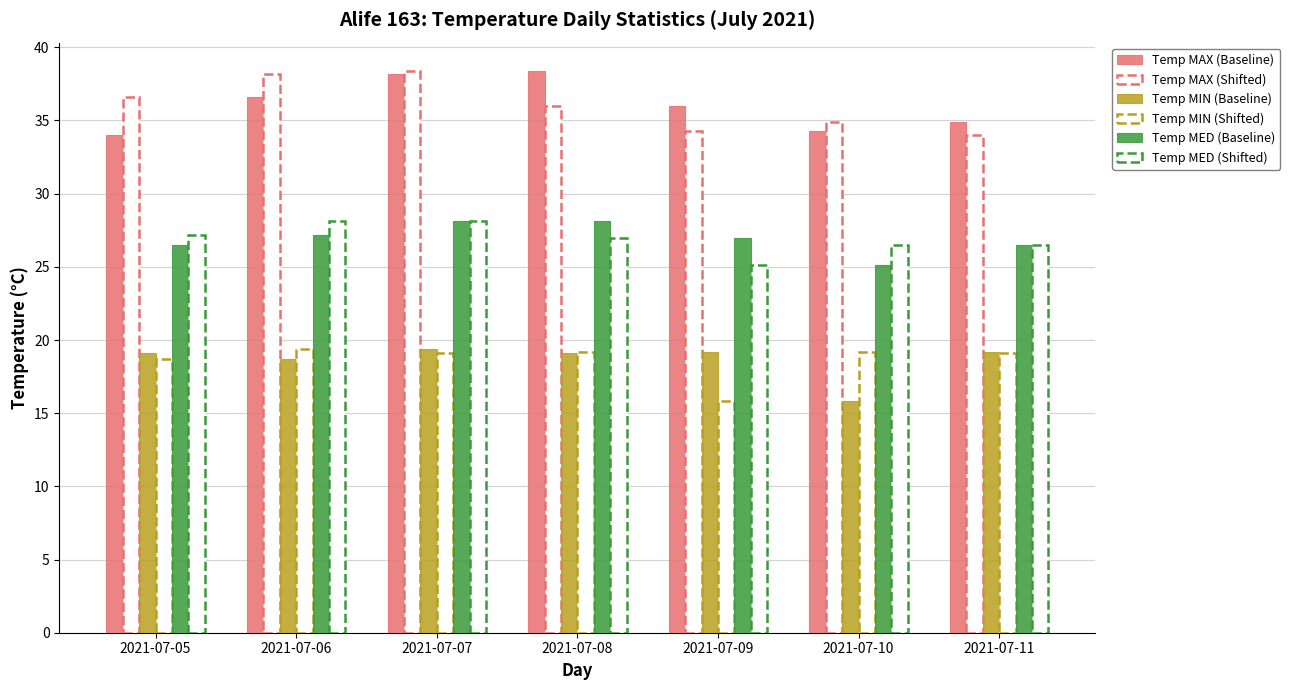

Does the chart contain stacked bars?

No